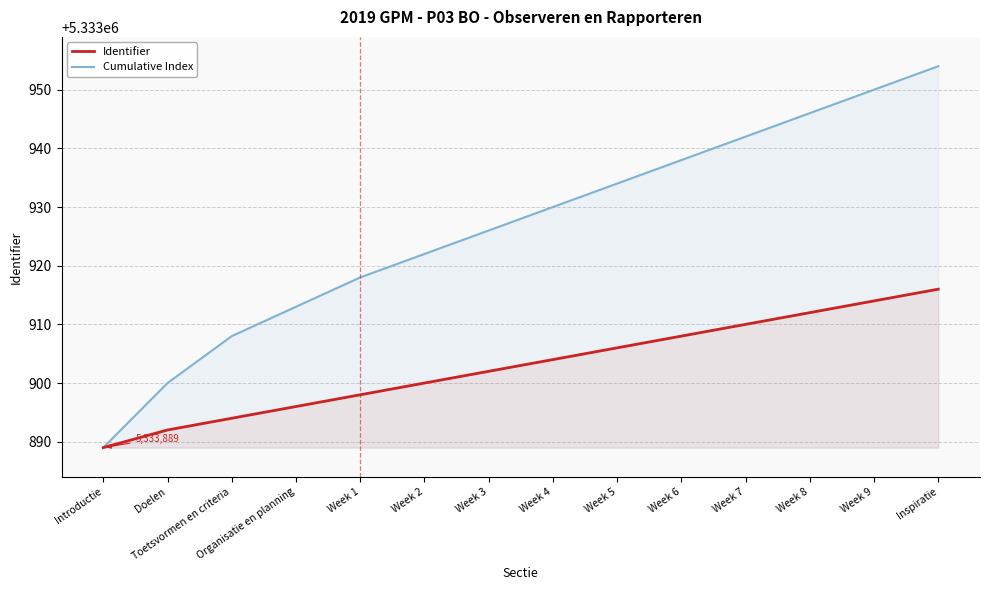

Is it true that Identifier equals 5333904 at Week 4?

True